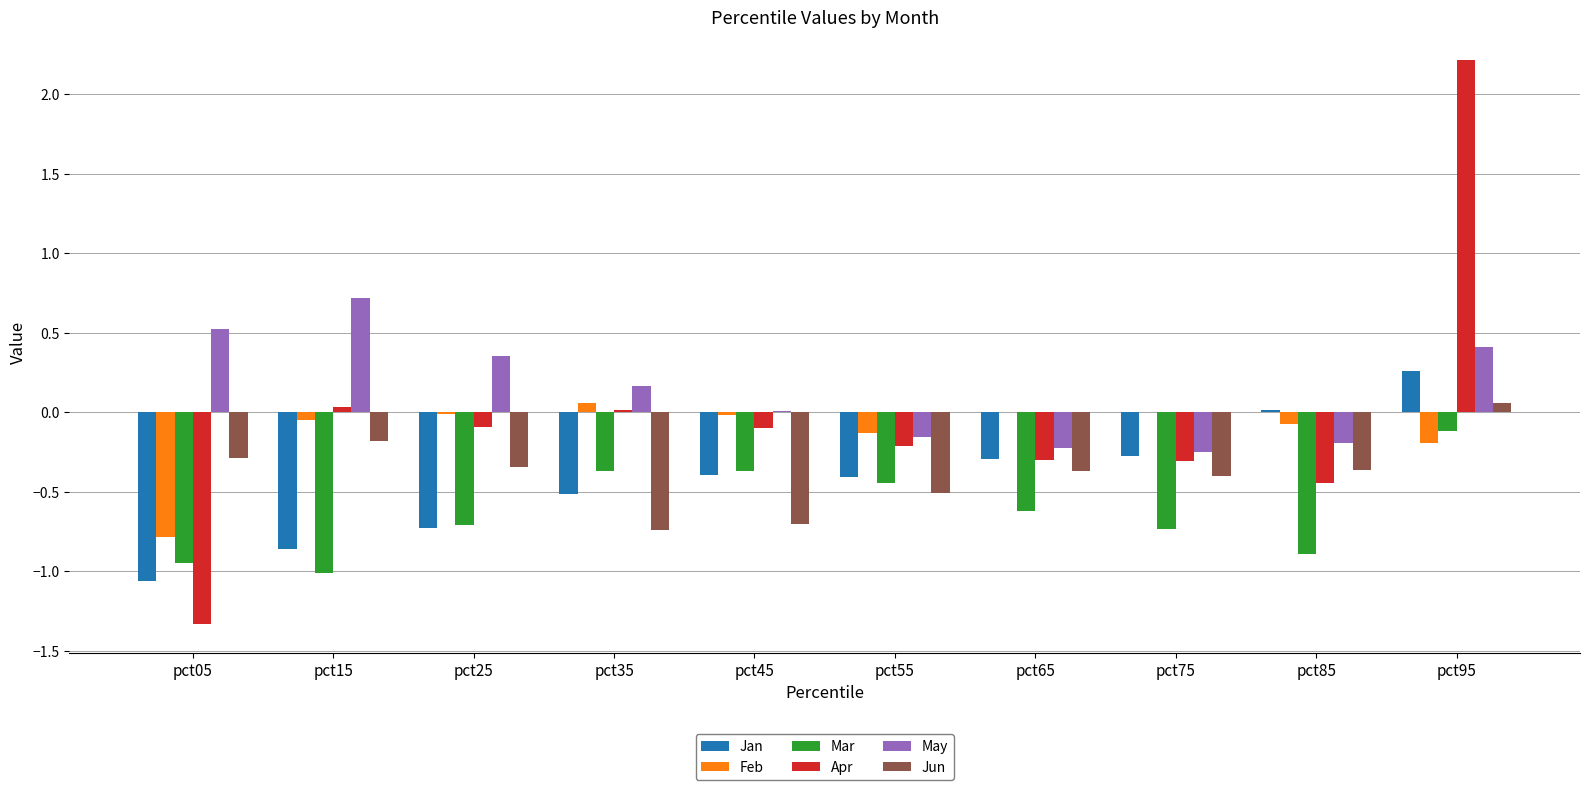

Which label corresponds to the largest value in the chart?

pct95